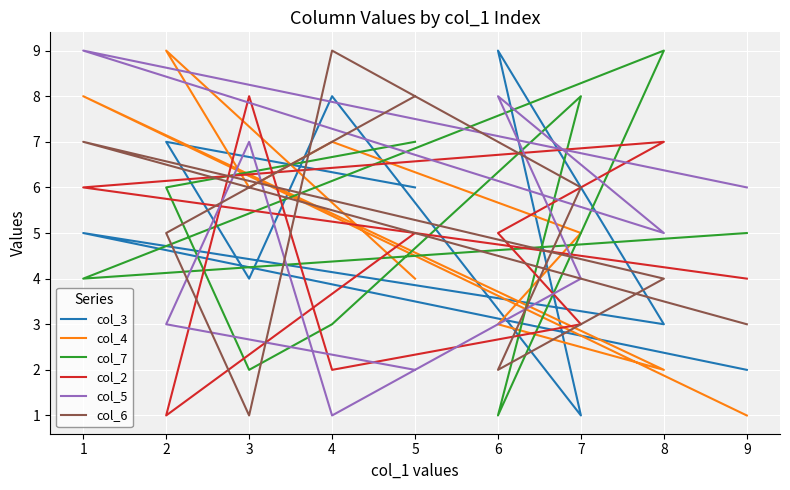

True or false: col_4 and col_2 cross at least once.

True